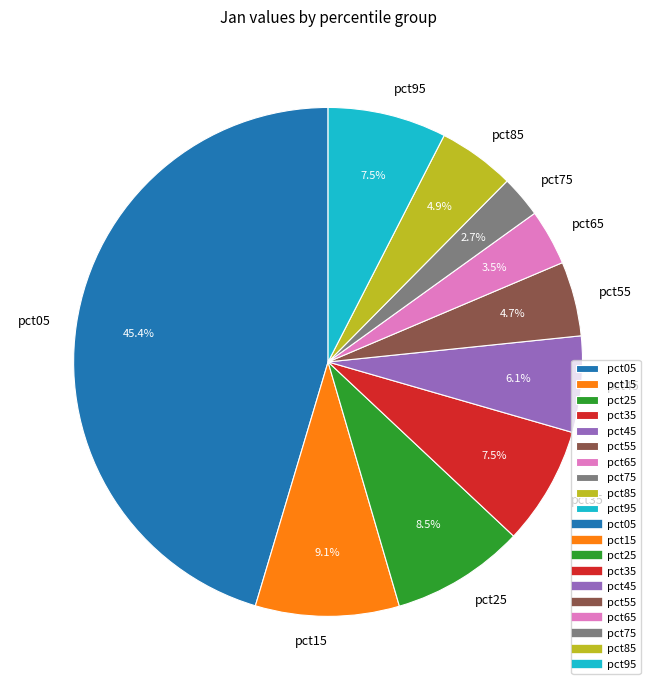

What percentage is NOT represented by pct55?

95.3%